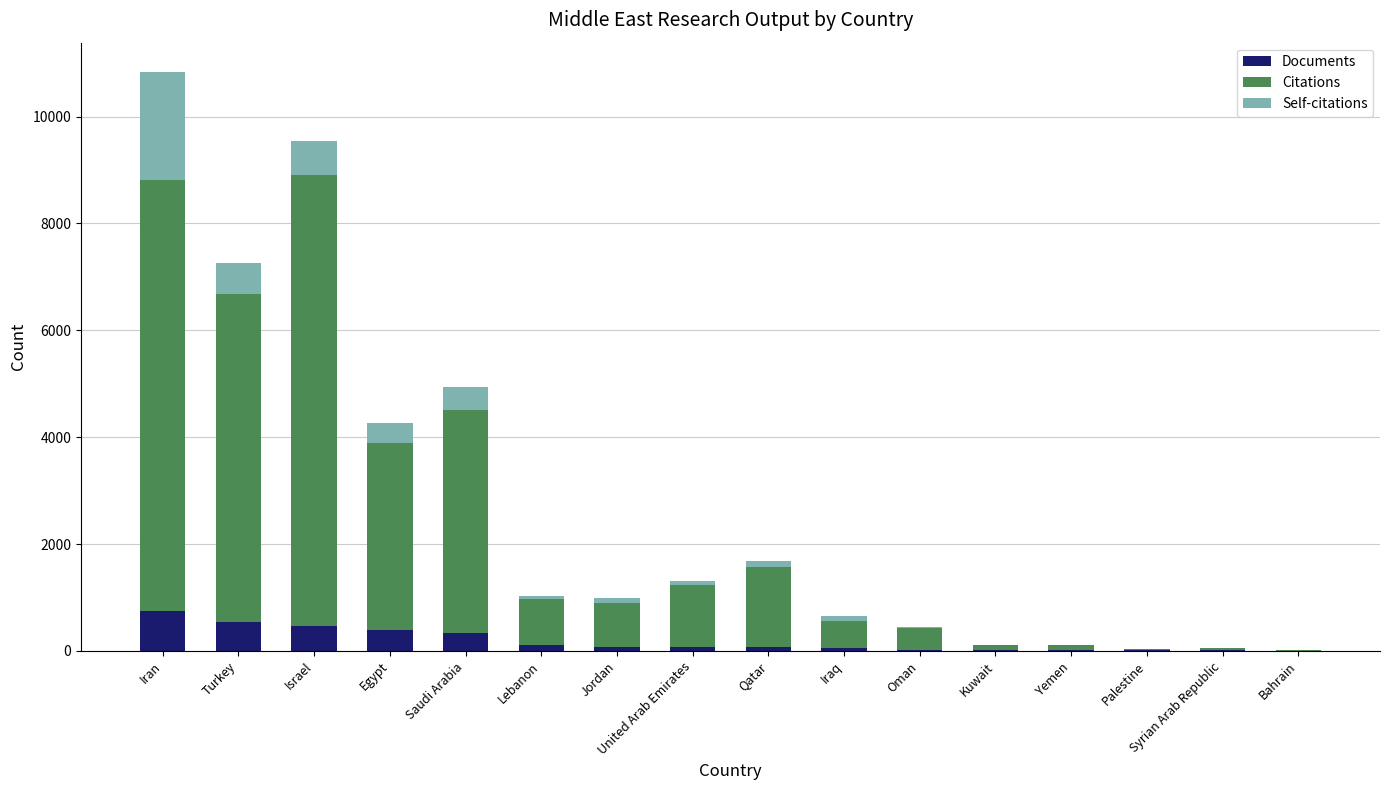

What is the maximum value for Documents?

750